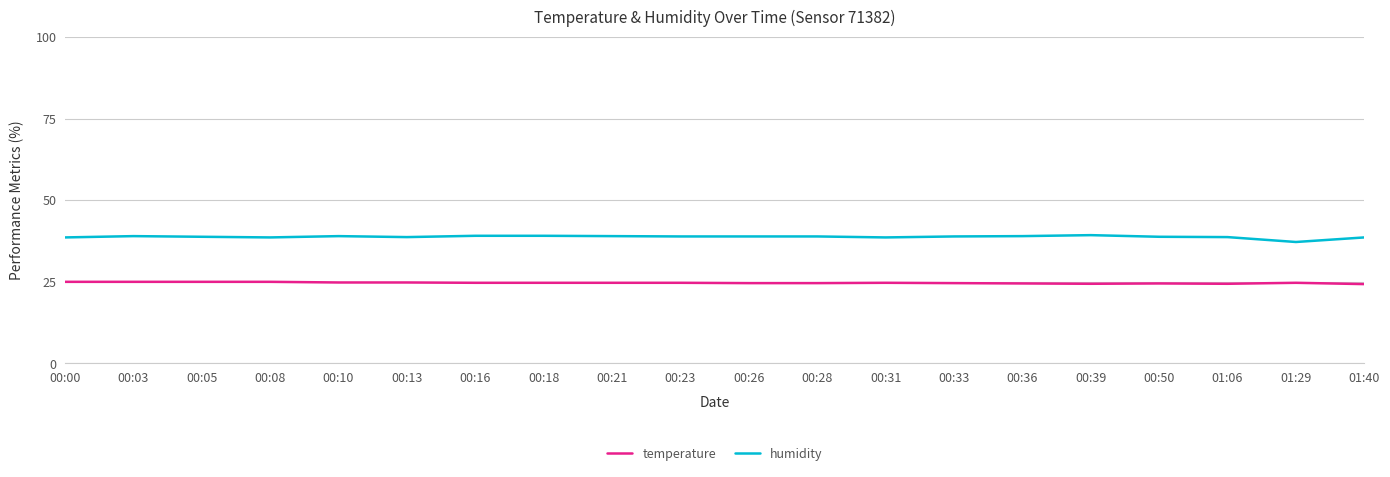

Is the value of temperature at 00:26 greater than the value of humidity at 01:29?

No